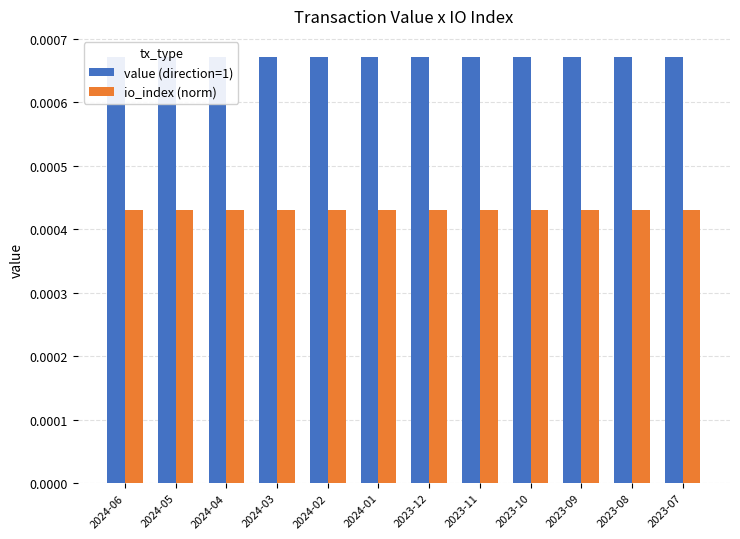

At how many categories does at least one series exceed 0?

12